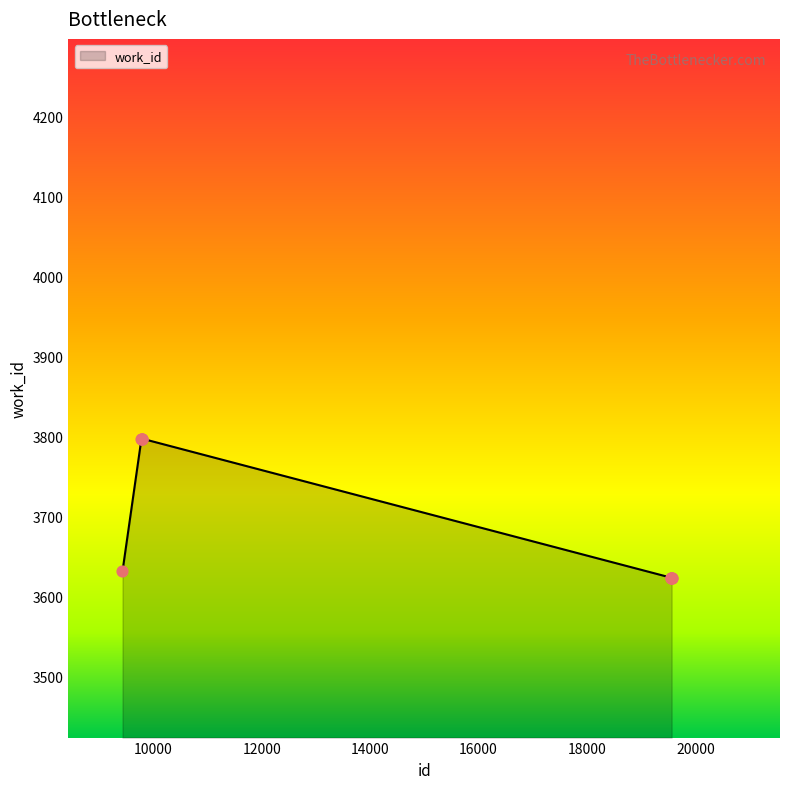

What is the difference between the maximum and minimum values?

174